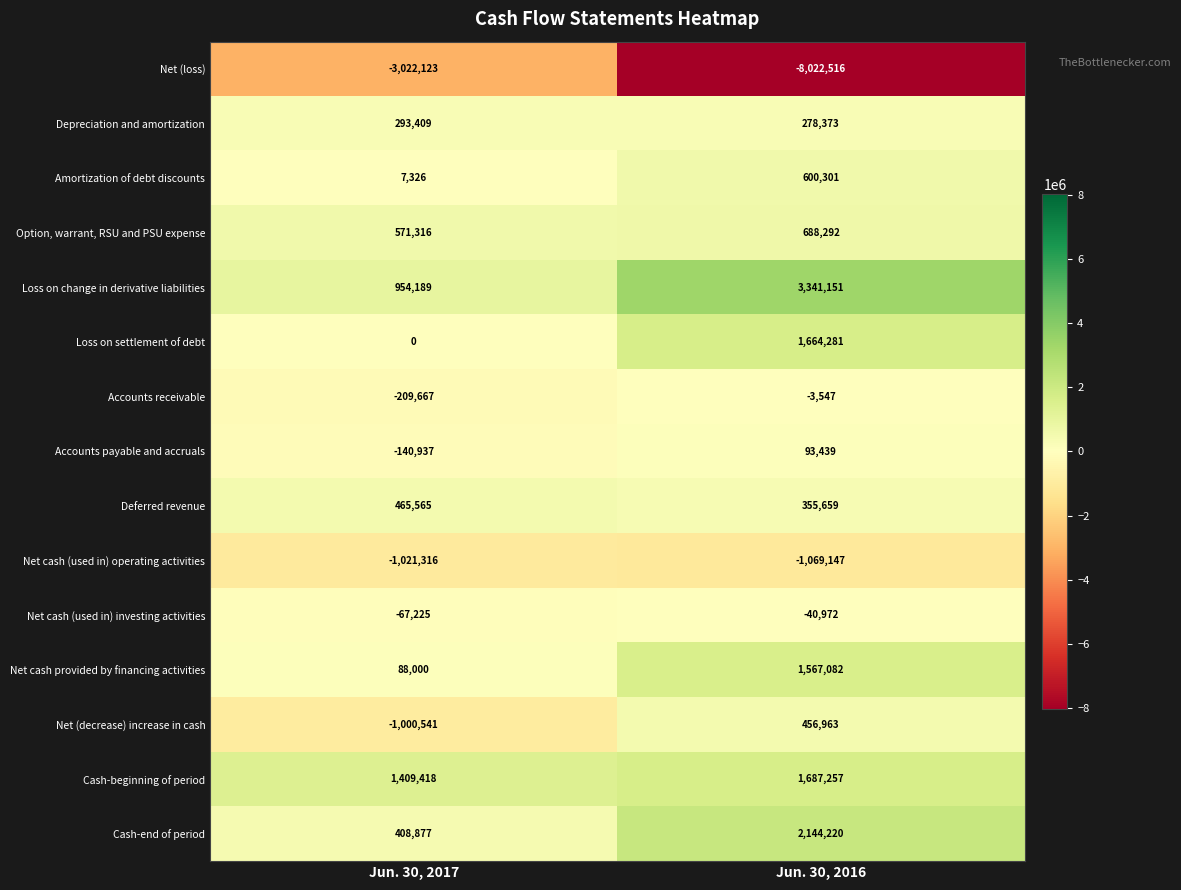

True or false: Option, warrant, RSU and PSU expense has a value of 571316 at Jun. 30, 2017.

True